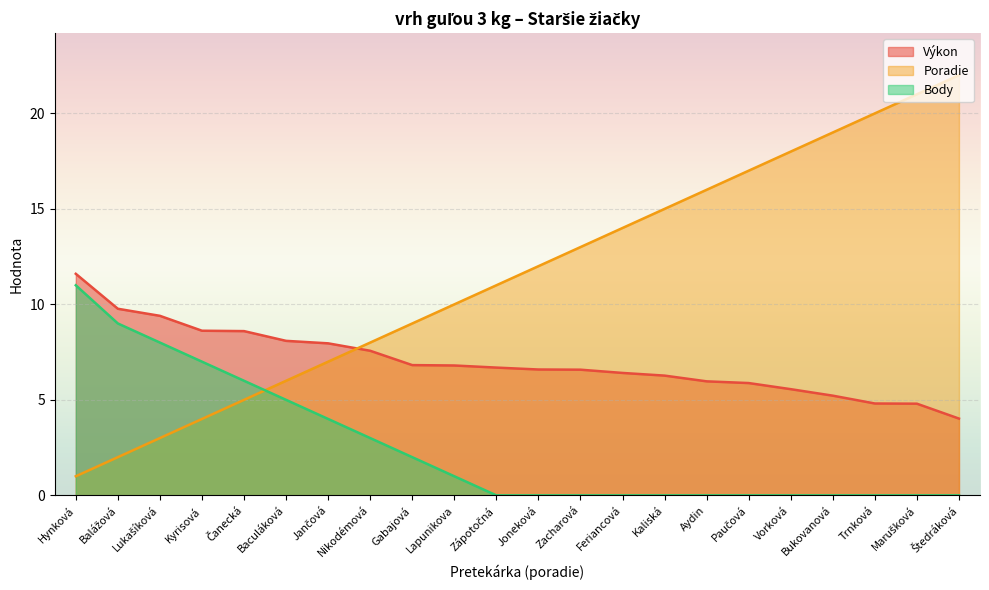

Is it true that Poradie equals 2.0 at Balážová?

True